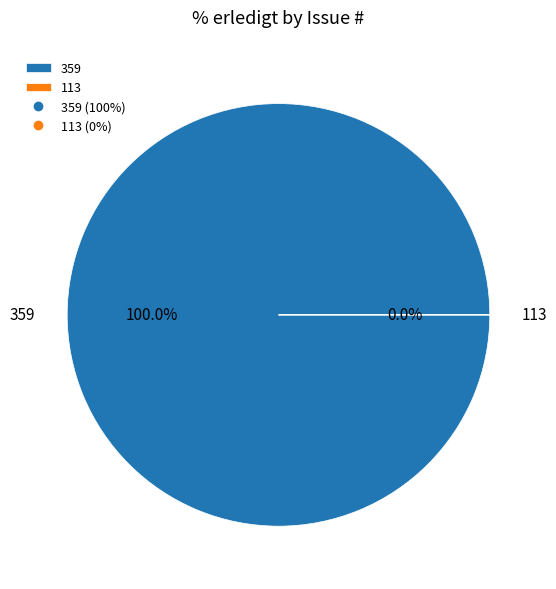

What is the change in value from 359 to 113?

-100